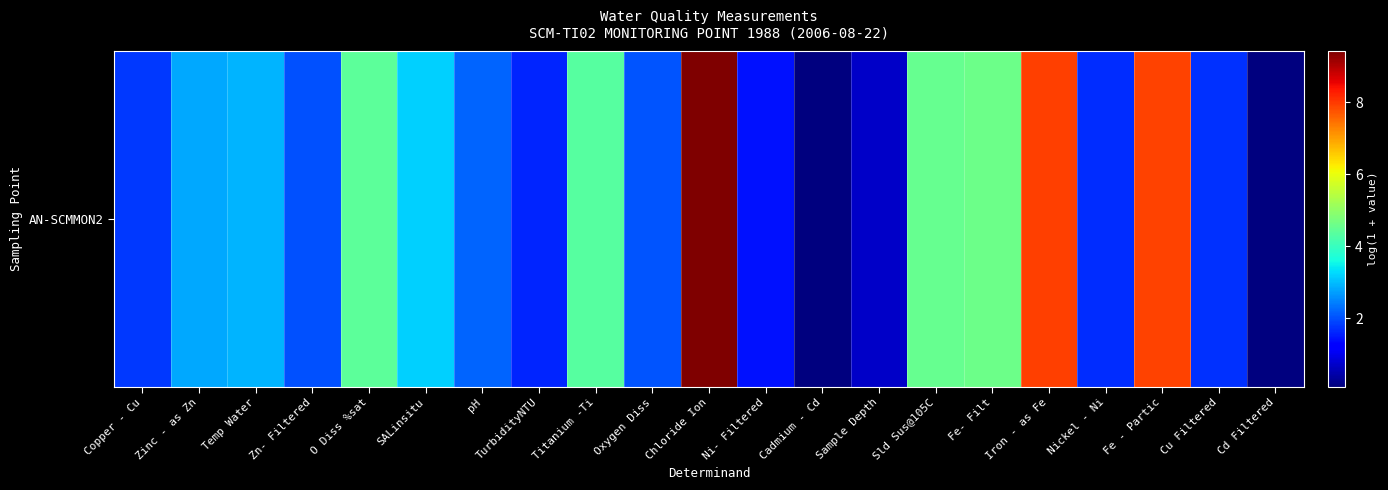

Reading left to right, extract all data points from this chart.

Copper - Cu=1.8	Zinc - as Zn=2.8	Temp Water=2.9	Zn- Filtered=2.0	O Diss %sat=4.4	SALinsitu=3.2	pH=2.2	TurbidityNTU=1.6	Titanium -Ti=4.3	Oxygen Diss=2.1	Chloride Ion=9.4	Ni- Filtered=1.4	Cadmium - Cd=0.1	Sample Depth=0.7	Sld Sus@105C=4.5	Fe- Filt=4.6	Iron - as Fe=7.9	Nickel - Ni=1.7	Fe - Partic=7.9	Cu Filtered=1.7	Cd Filtered=0.1